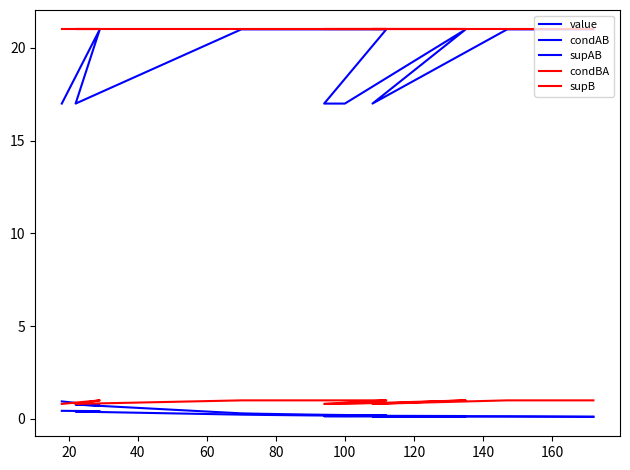

Rank the series by their maximum value, from highest to lowest.

supAB, supB, condBA, condAB, value